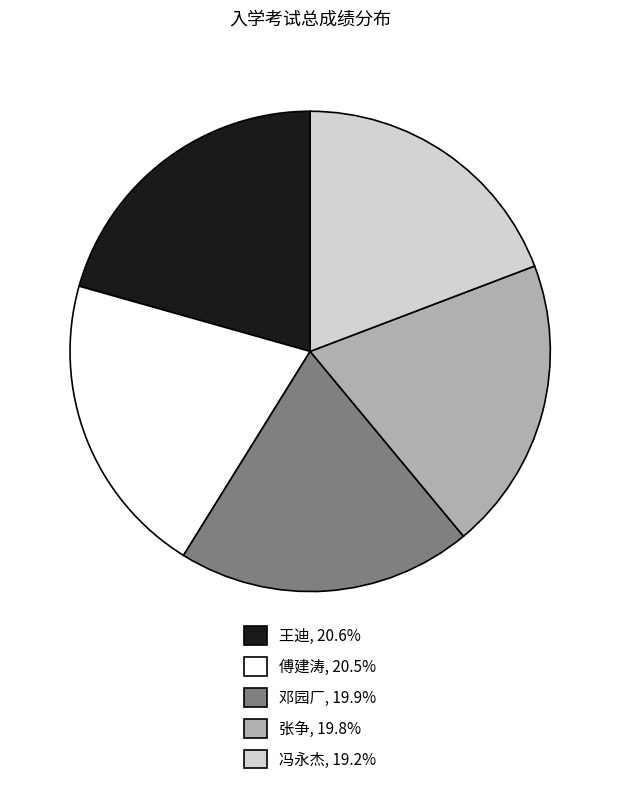

Count the number of slices in the pie.

5